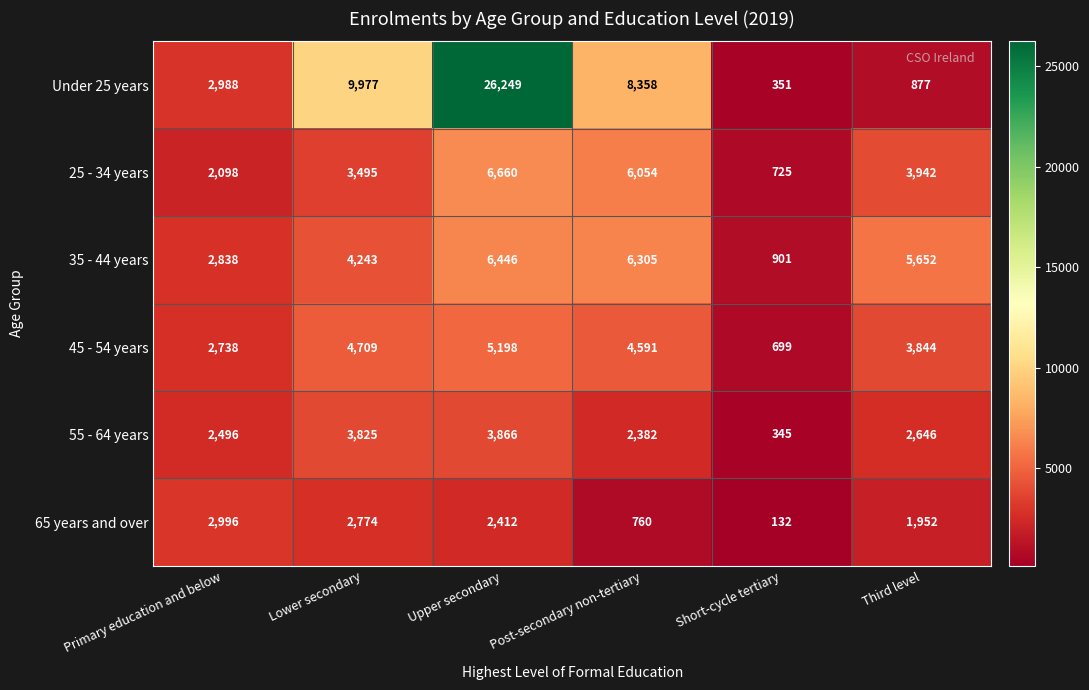

What is the difference between the maximum and minimum values in the Under 25 years series?

25898